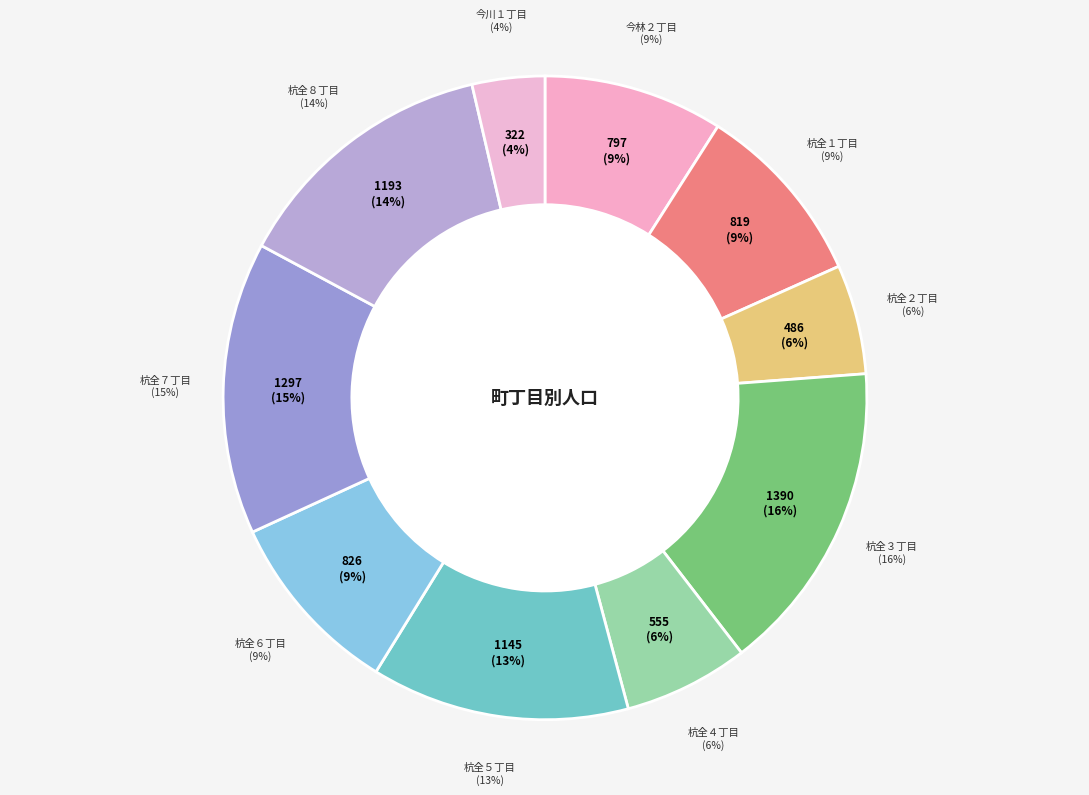

To the nearest percent, what is the difference between the 杭全７丁目 and 杭全６丁目 slice percentages?

5%